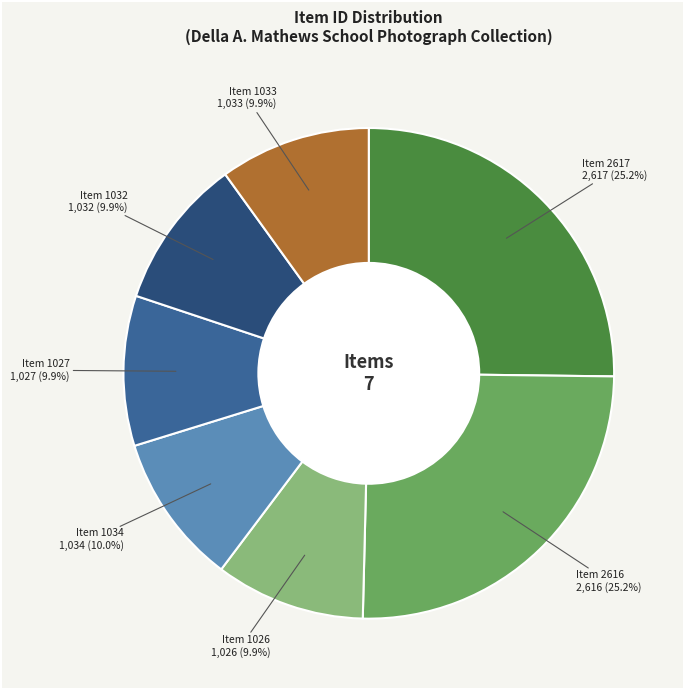

Is there any slice that represents more than half of the pie?

No